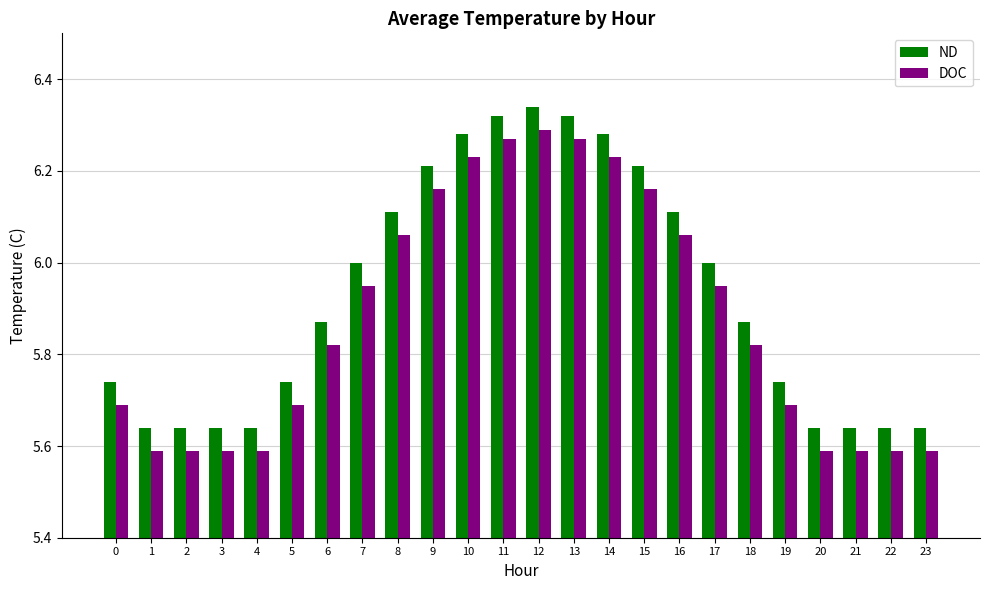

Does the chart contain stacked bars?

No